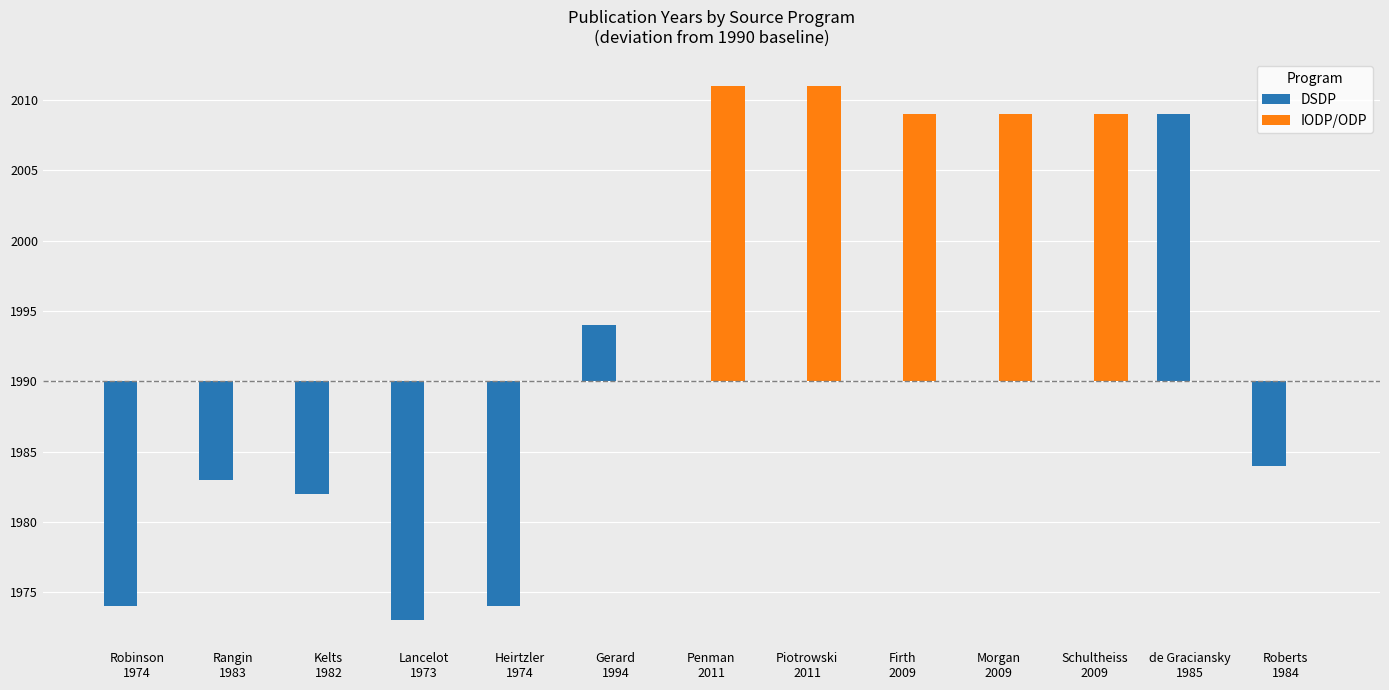

What is the highest value of the DSDP series?

19